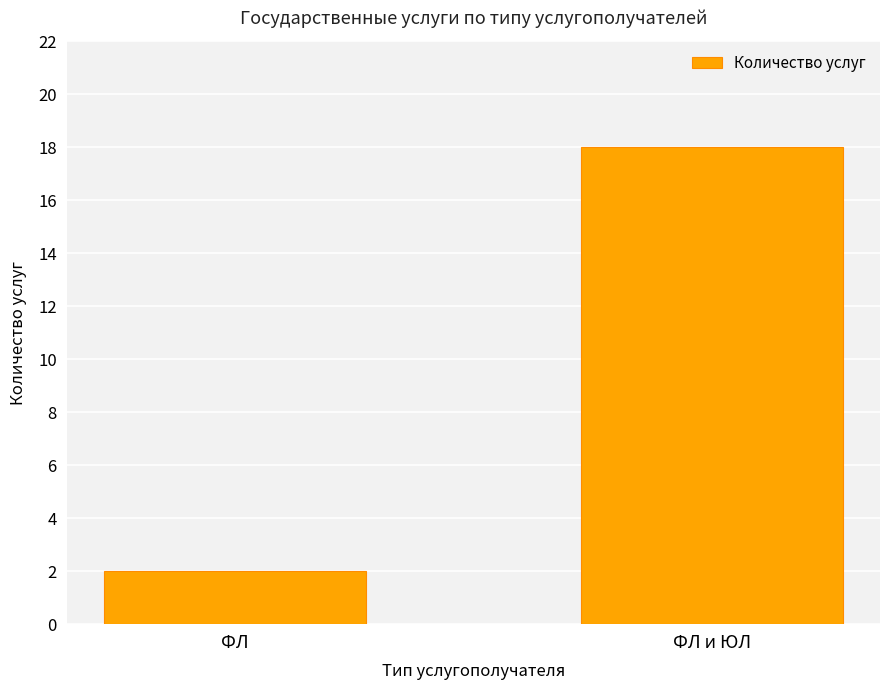

What is the label of the 2nd bar from the left?

ФЛ и ЮЛ